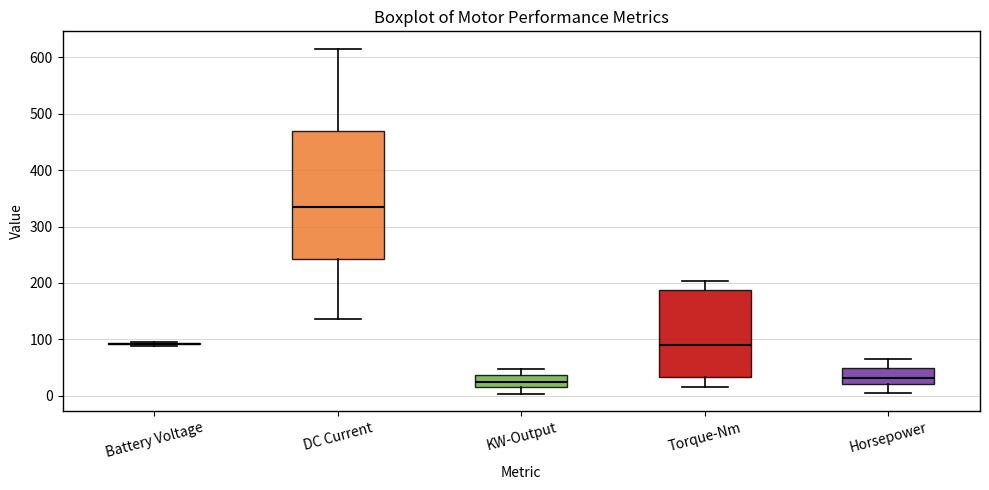

Reading left to right, transcribe this box plot: for each box, give where its median line is, the range the box spans, and where its two whiskers end, as read against the y-axis. The values are not printed on the chart, so give them approximately, as read against the axis.

Battery Voltage: box collapsed to a line at 90, whiskers 90 to 100
DC Current: median 330, box 240 to 470, whiskers 140 to 620
KW-Output: median 20 (inside the box), box 20 to 40, whiskers 0 to 50
Torque-Nm: median 90, box 30 to 190, whiskers 20 to 200
Horsepower: median 30, box 20 to 50, whiskers 0 to 60